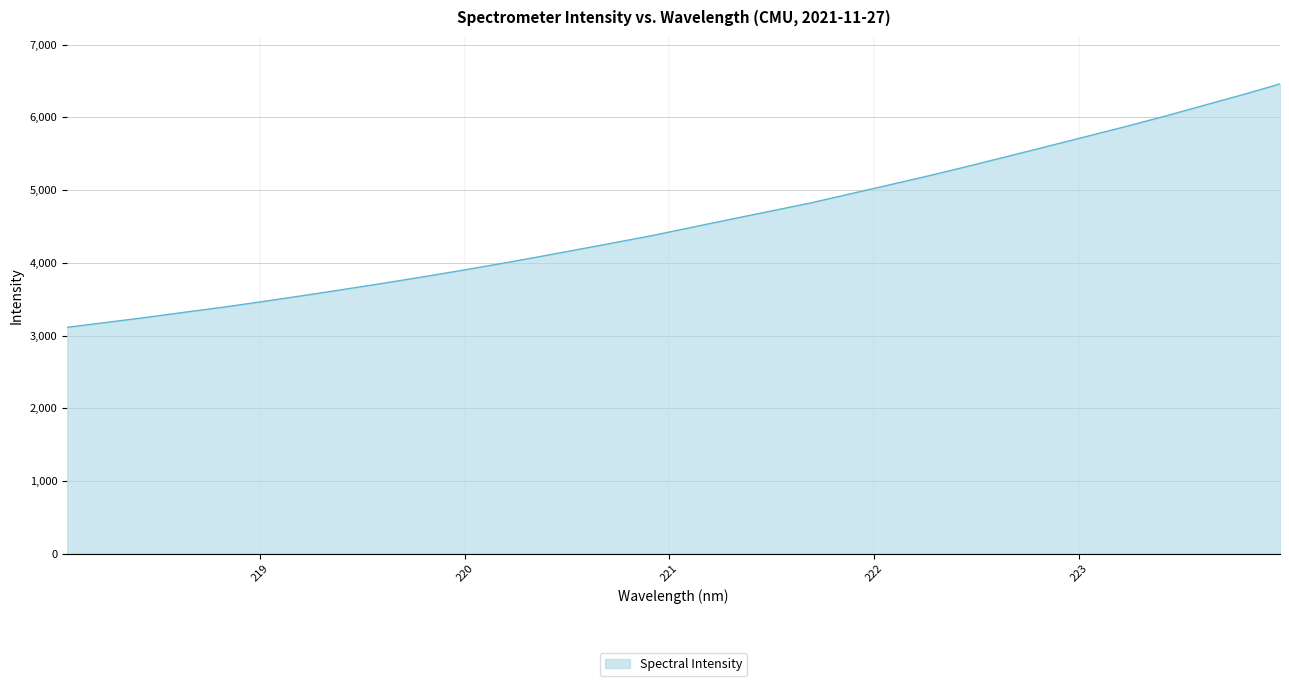

True or false: there are more than 2 points higher than both neighbors.

False